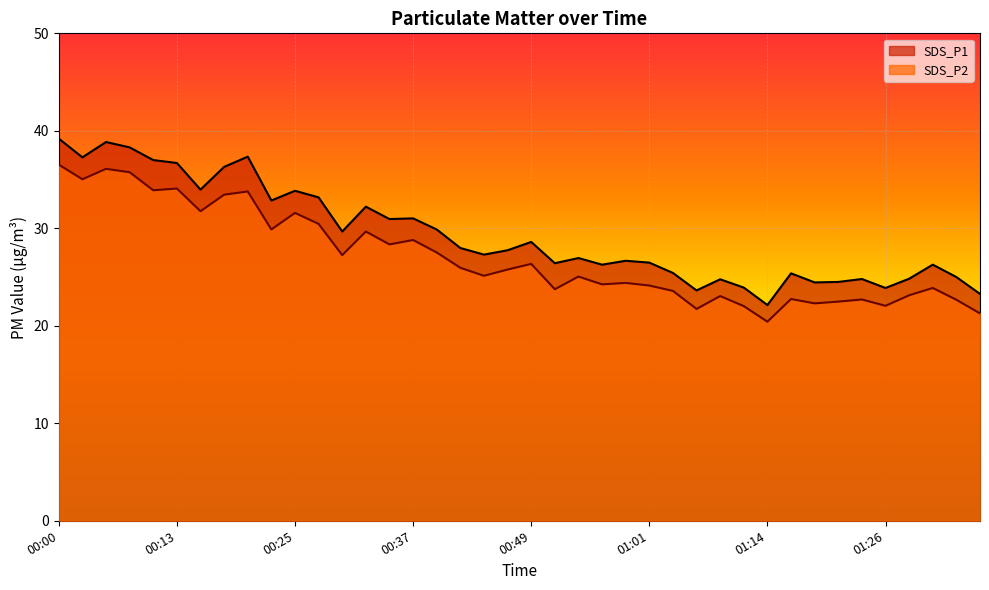

The SDS_P2 series shows 10.5 at 00:15. True or false?

False